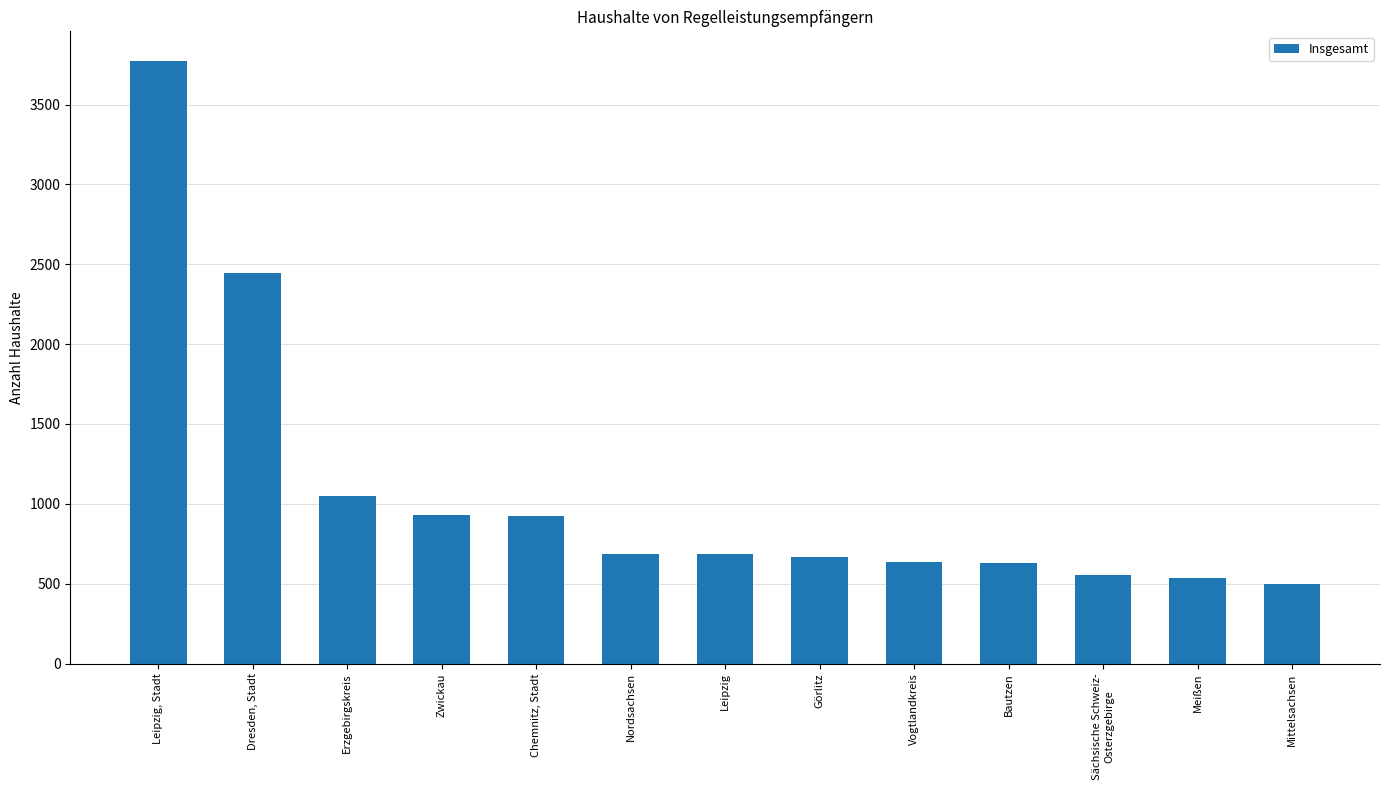

What is the label of the 8th bar from the left?

Görlitz